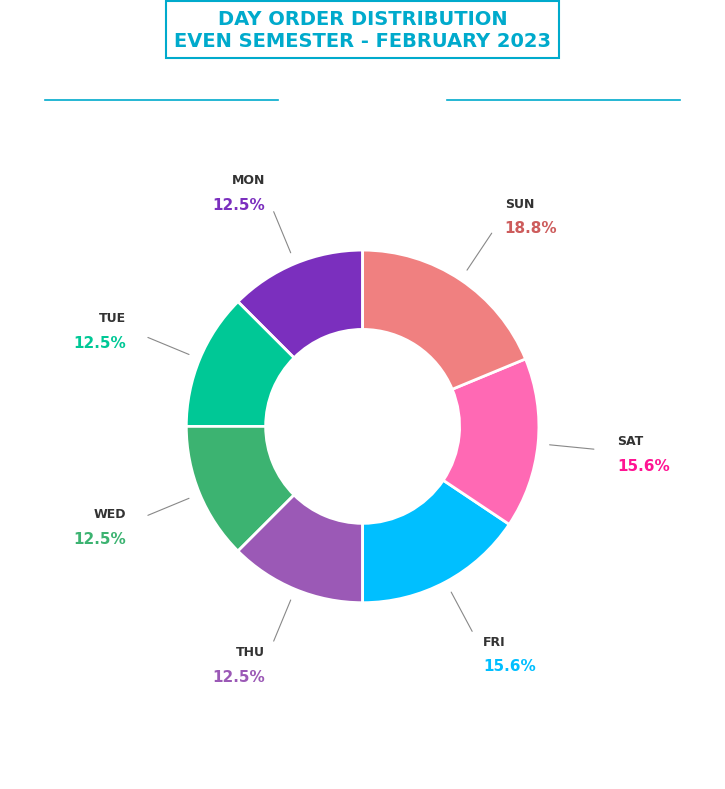

How many segments does this pie chart have?

7